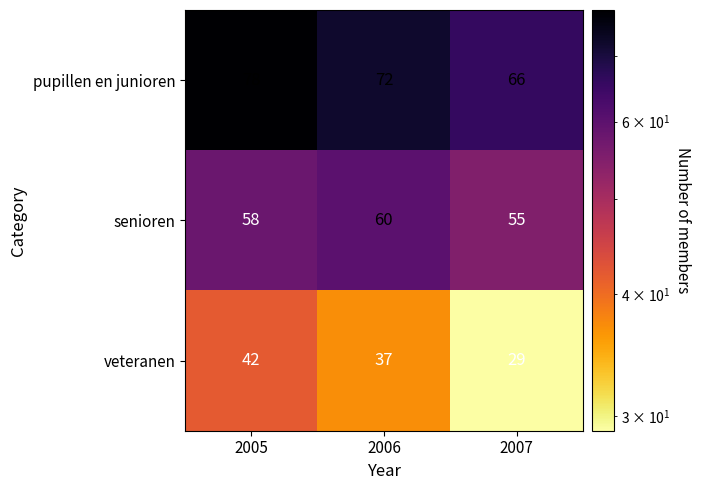

Reading left to right, what are all the values shown in this chart?

pupillen en junioren: 78	72	66
senioren: 58	60	55
veteranen: 42	37	29